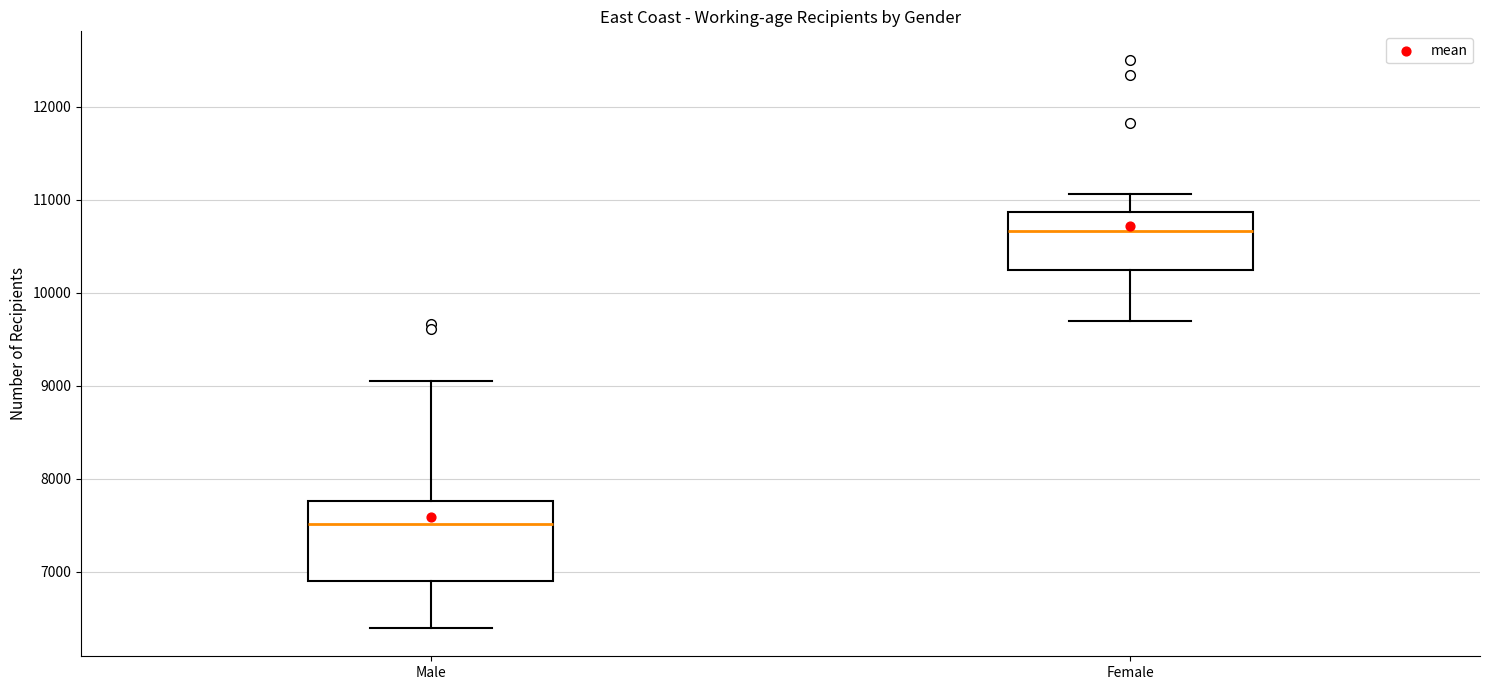

Which box has the lowest median line?

Male